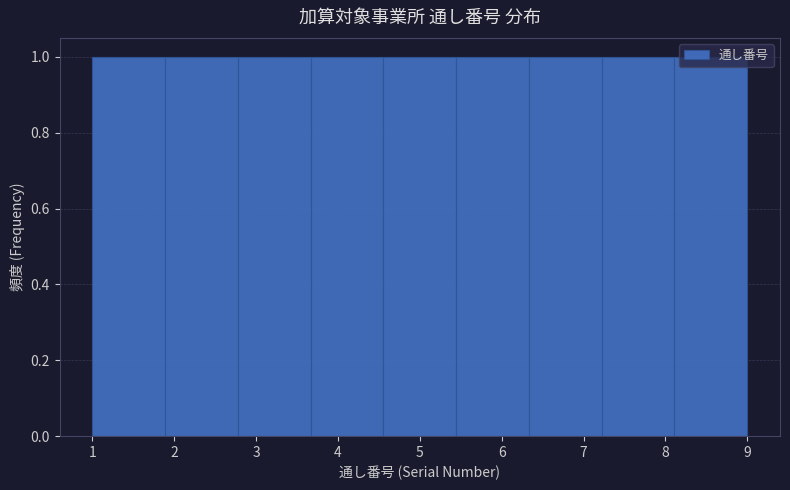

Reading left to right, list every bar in this chart as the range it spans on the x-axis followed by its height. Neither the bar edges nor the heights are printed on the chart, so give them approximately, as read against the axes.

1.0 to 1.9: 1
1.9 to 2.8: 1
2.8 to 3.7: 1
3.7 to 4.6: 1
4.6 to 5.4: 1
5.4 to 6.3: 1
6.3 to 7.2: 1
7.2 to 8.1: 1
8.1 to 9.0: 1